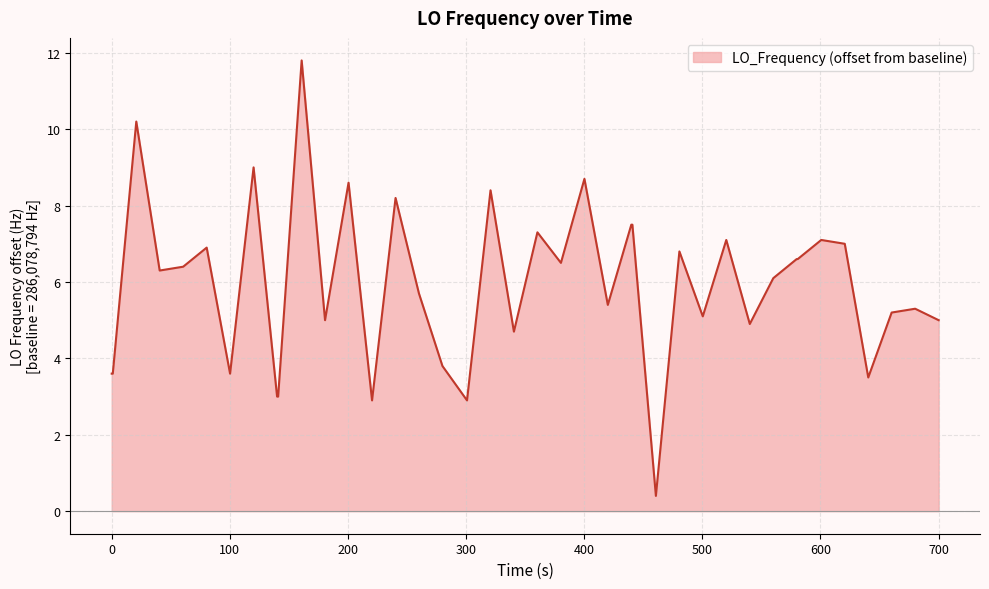

What is the difference between the maximum and minimum values?

11.4